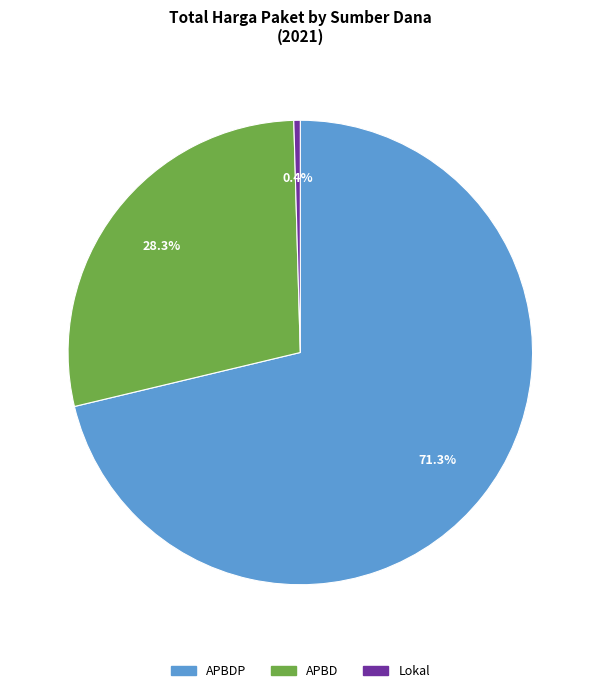

Which slice represents more than half of the pie?

APBDP